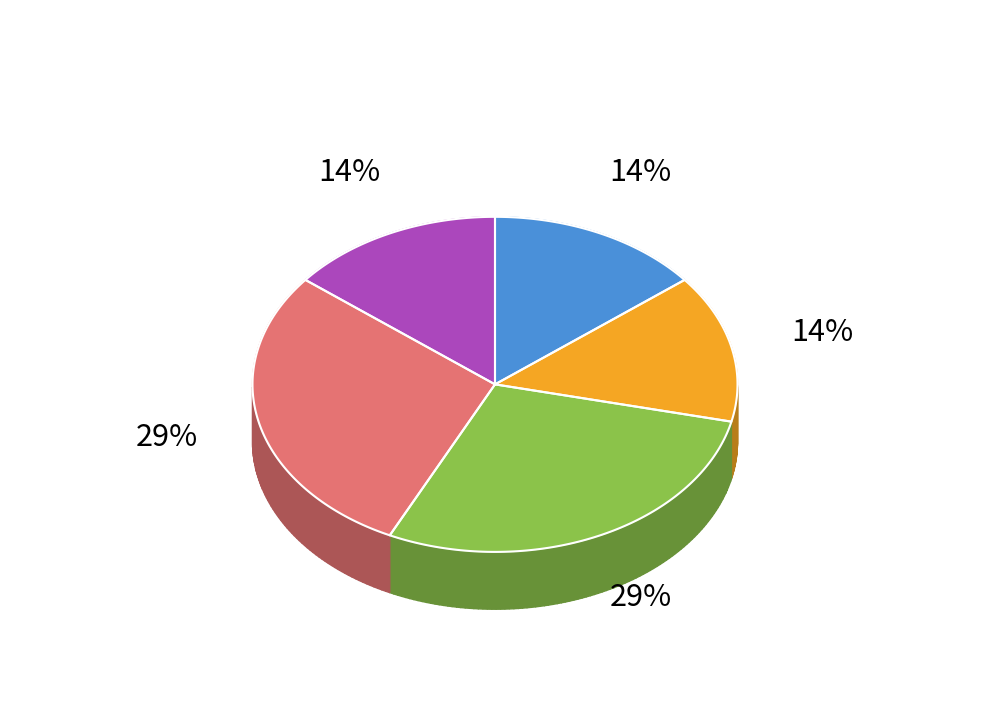

To the nearest percent, what is the difference between the Nov and Apr slice percentages?

14%